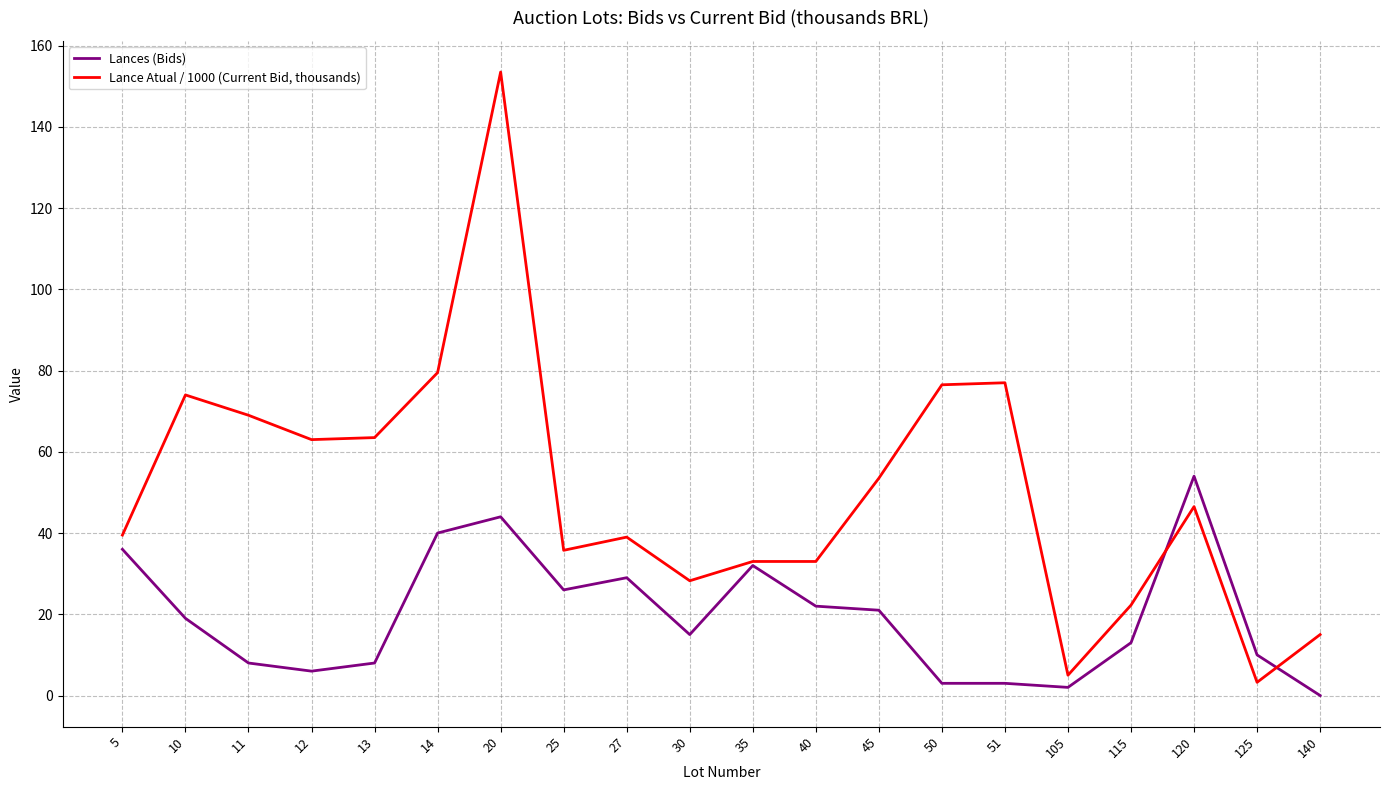

True or false: Lances (Bids) has a value of 21.0 at 45.

True